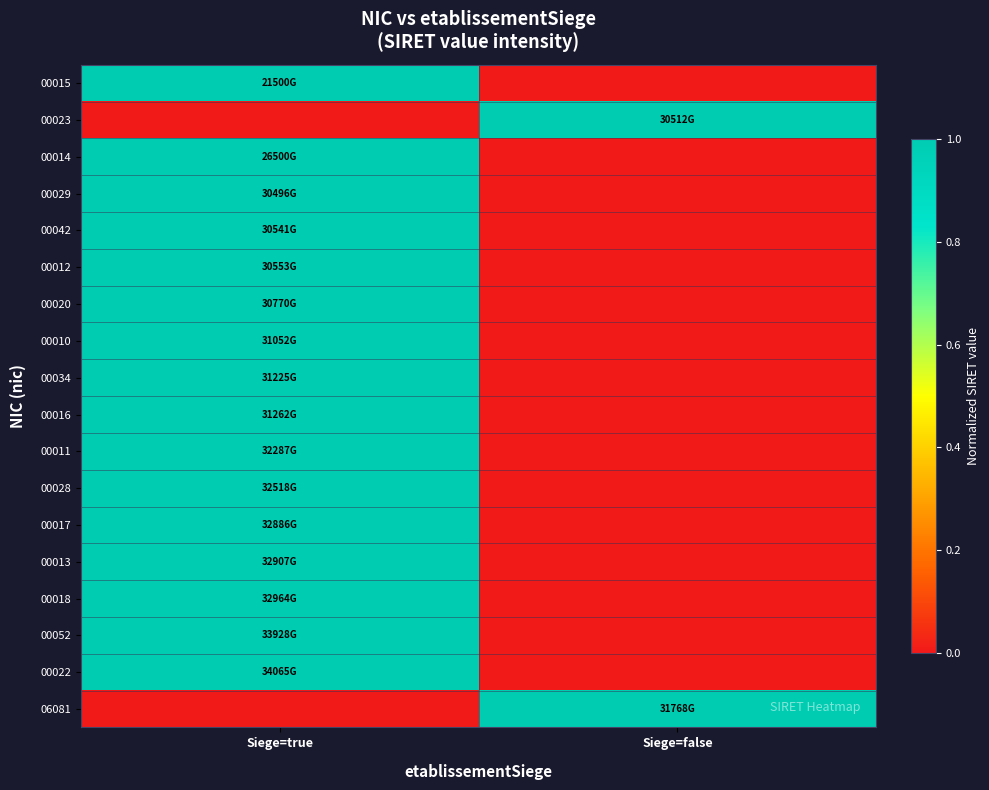

What is the difference between the highest and lowest values at Siege=true?

340.7